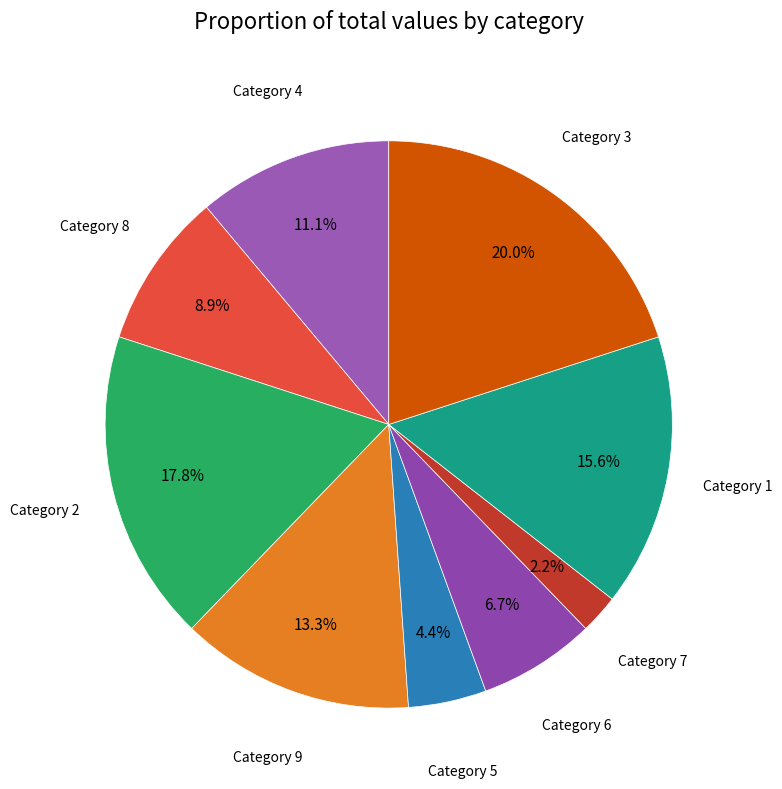

Which slice is the largest?

Category 3